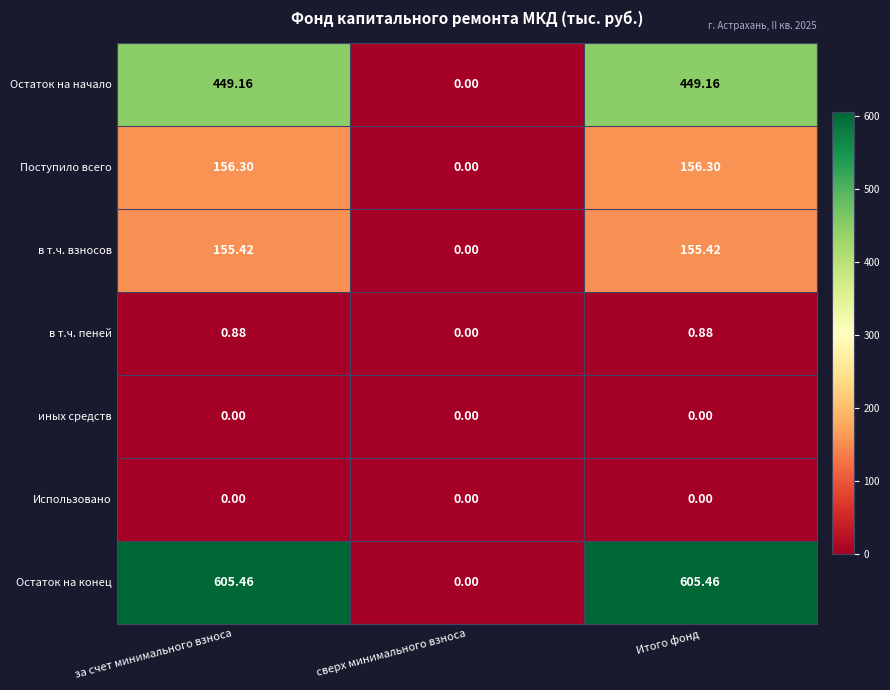

Is the value of Поступило всего at Итого фонд greater than the value of в т.ч. пеней at Итого фонд?

Yes